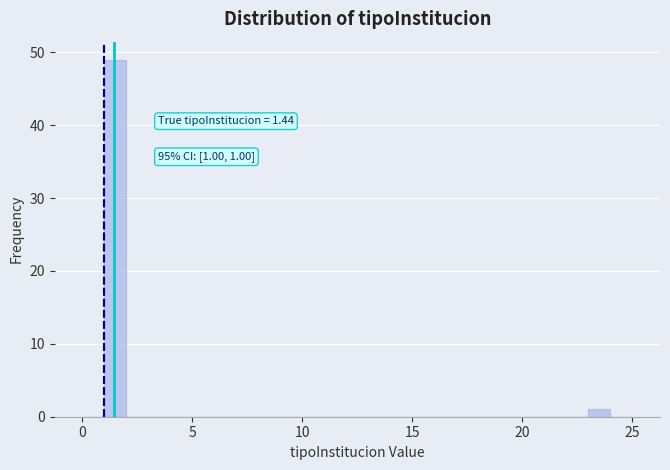

Read against the x-axis, roughly where is the centre of the tallest bar?

1.5